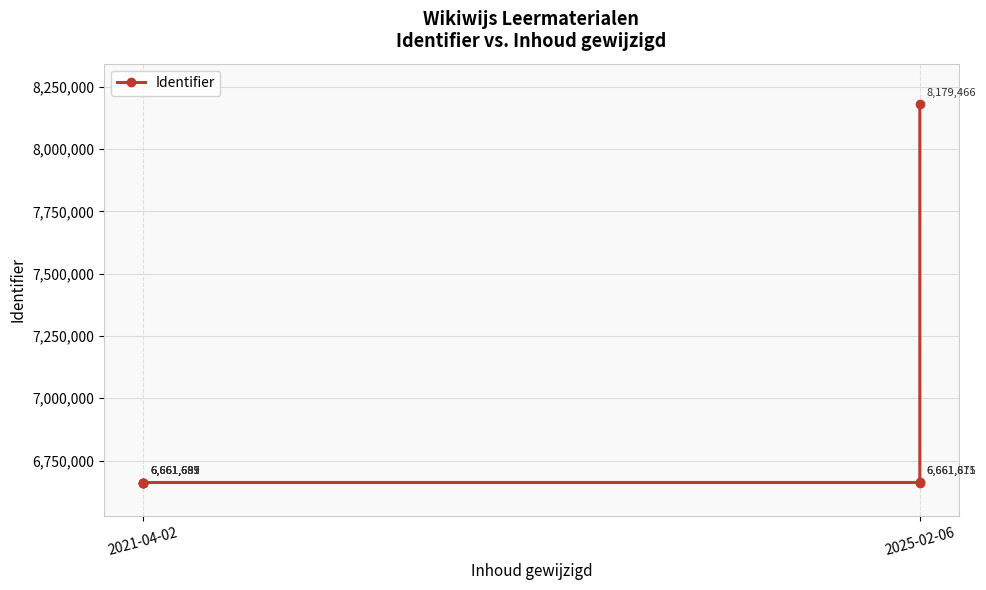

The chart shows a value of 9410156 at 2. True or false?

False